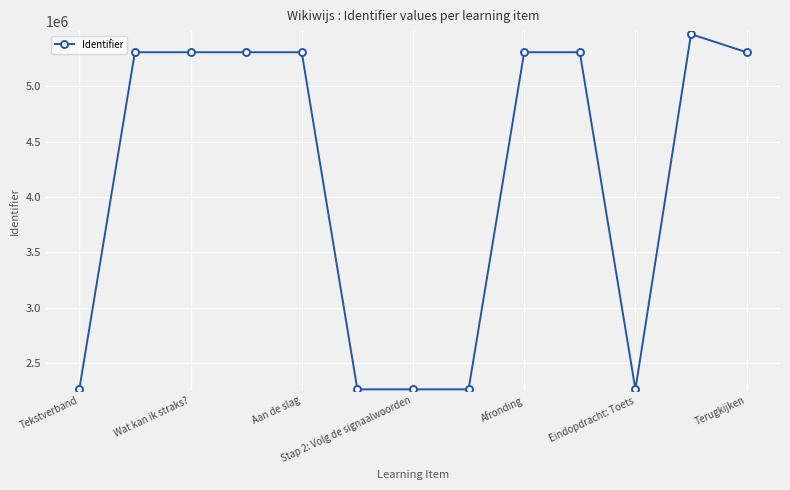

What is the difference between the maximum and minimum values?

3207084